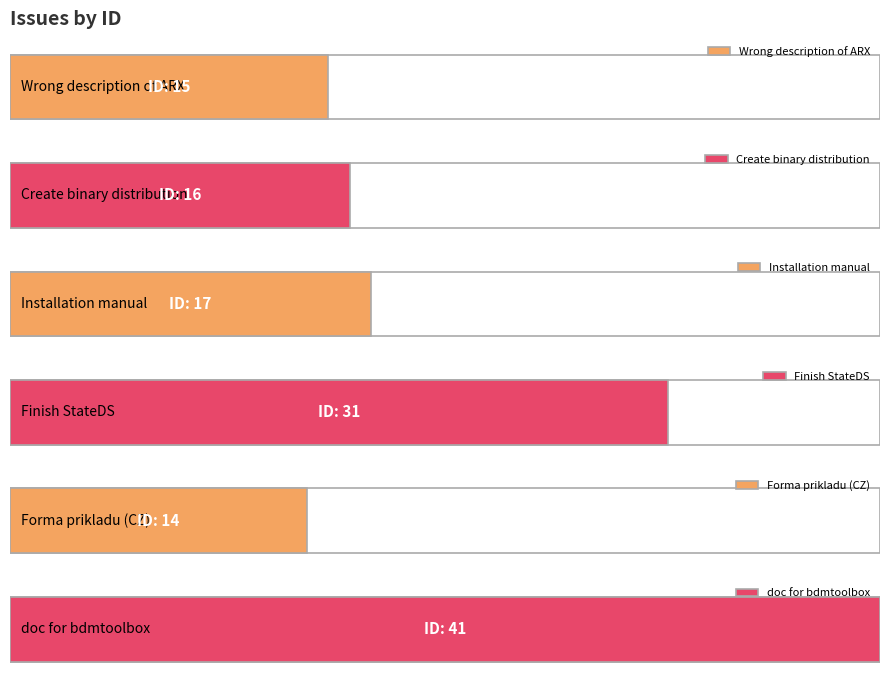

What is the sum of the values at Forma prikladu (CZ) and doc for bdmtoolbox?

55